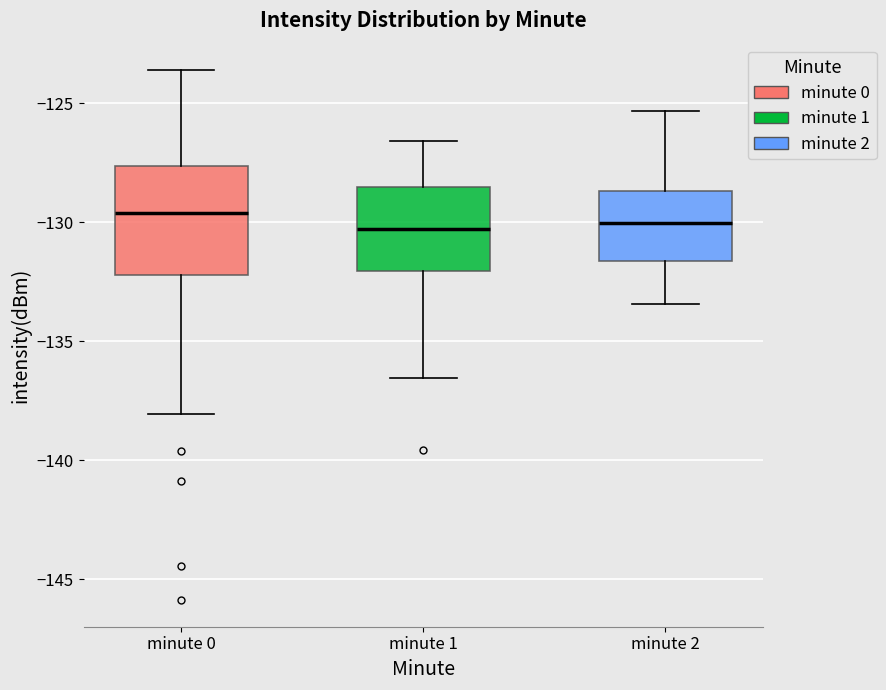

Reading left to right, read every box against the y-axis: the position of its median line, the range the box covers, and the ends of its whiskers. The values are not printed on the chart, so give them approximately, as read against the axis.

minute 0: median -129.5, box -132.0 to -127.5, whiskers -138.0 to -123.5
minute 1: median -130.5, box -132.0 to -128.5, whiskers -136.5 to -126.5
minute 2: median -130.0, box -131.5 to -128.5, whiskers -133.5 to -125.5